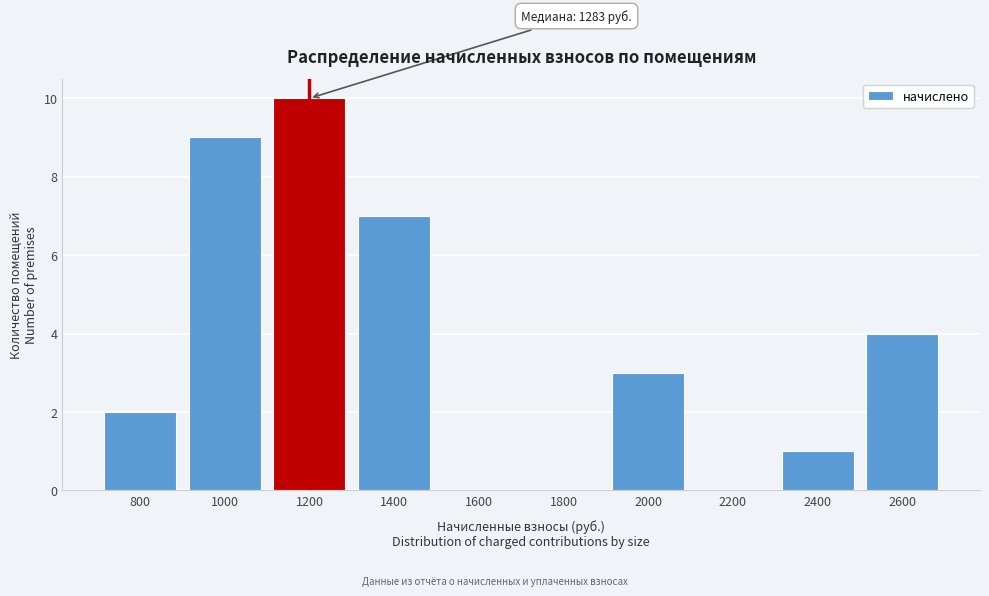

Reading left to right, list all the values displayed in this chart.

800=2	1000=9	1200=10	1400=7	1600=0	1800=0	2000=3	2200=0	2400=1	2600=4